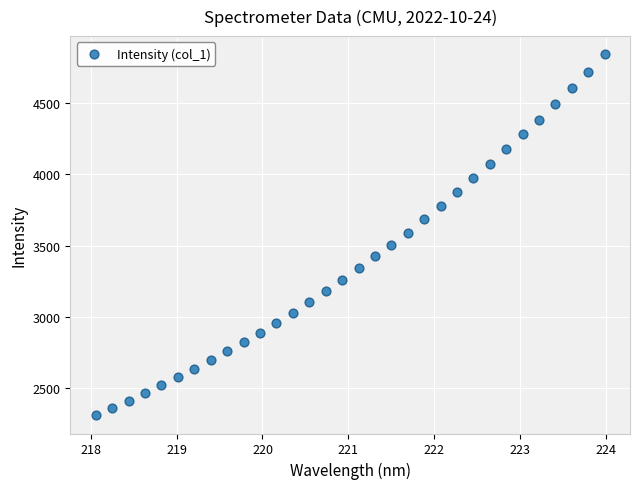

What is the range of X values (max minus min)?

5.9